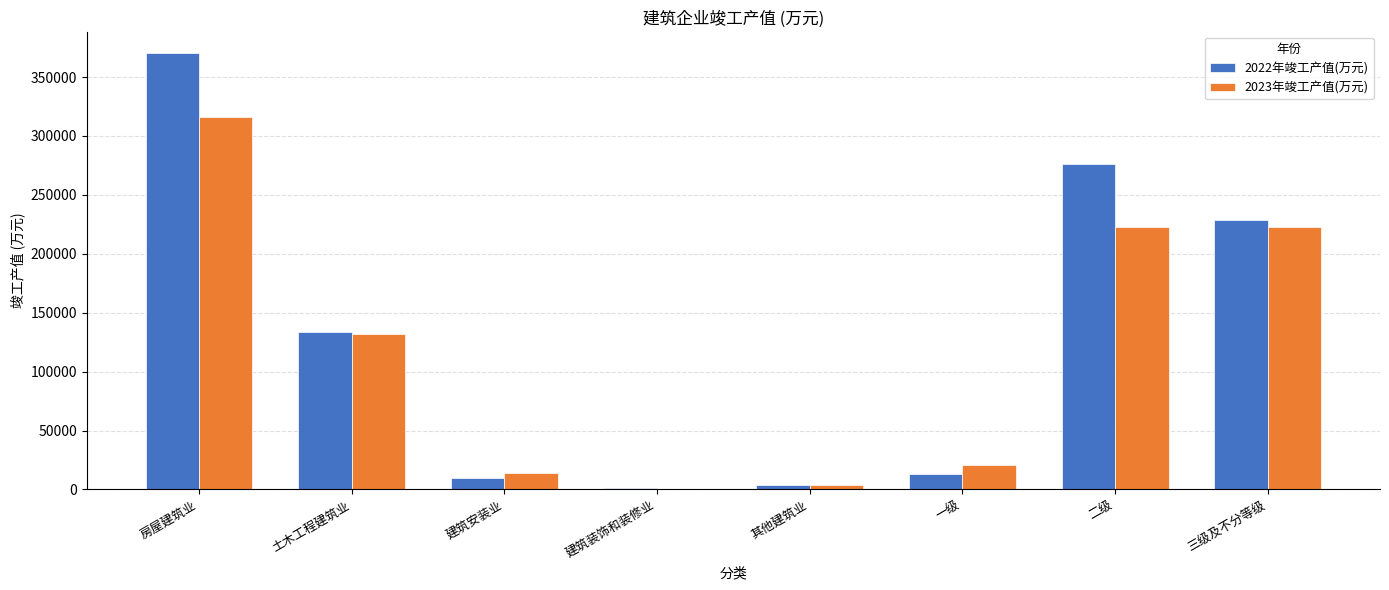

True or false: 2023年竣工产值(万元) has a value of 222364.0 at 三级及不分等级.

True